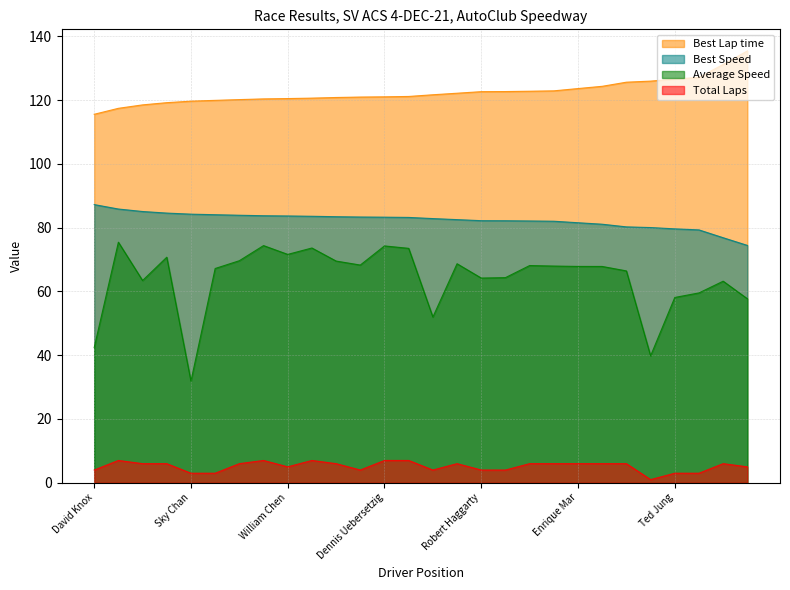

What is the label of the 14th point from the left?

Grant Heathman